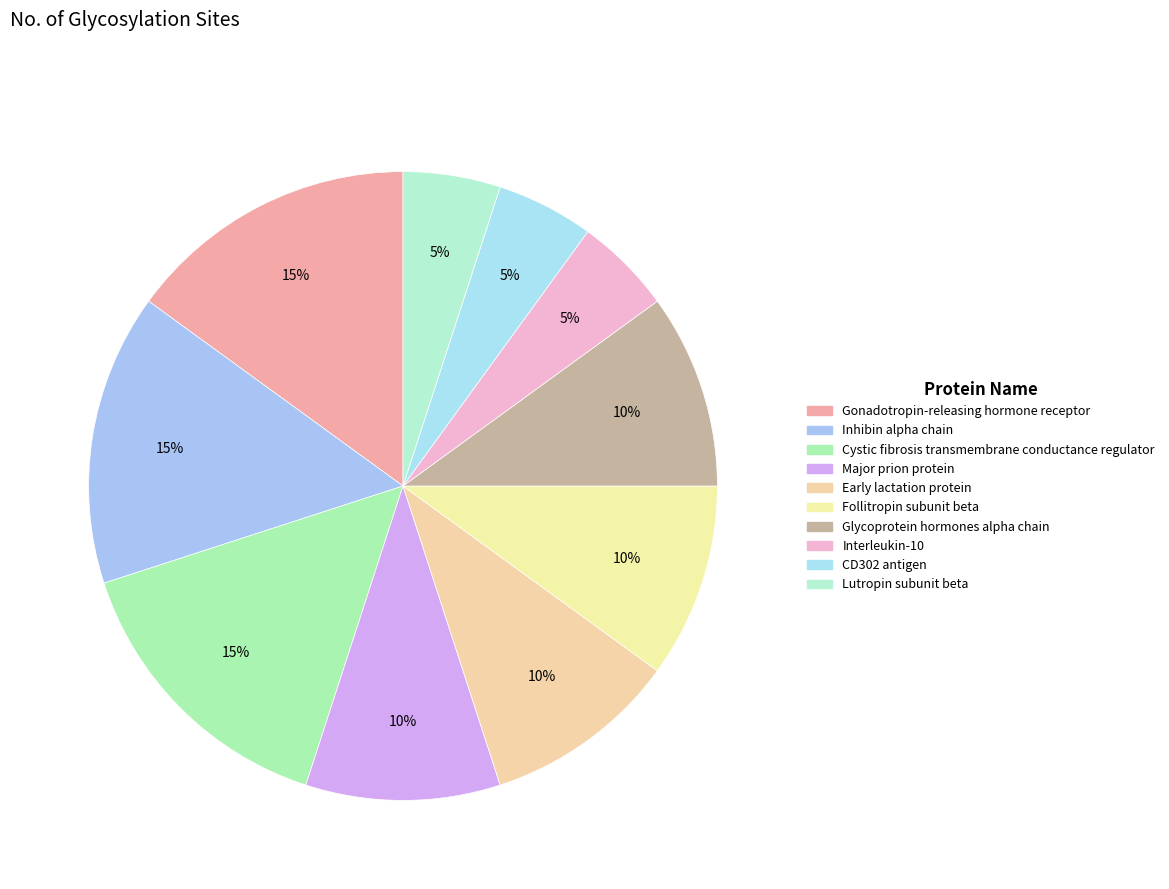

What is the ratio of the value at CD302 antigen to the value at Gonadotropin-releasing hormone receptor?

0.3